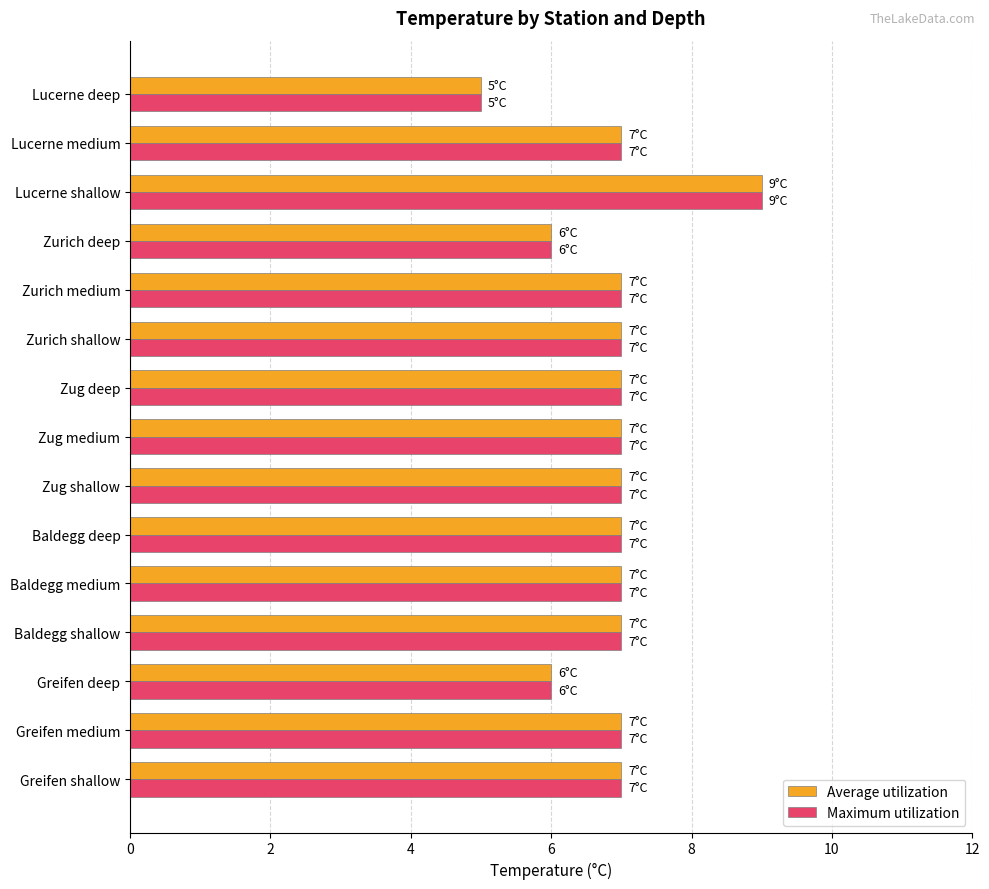

At which category is the sum across all series the highest?

Lucerne shallow